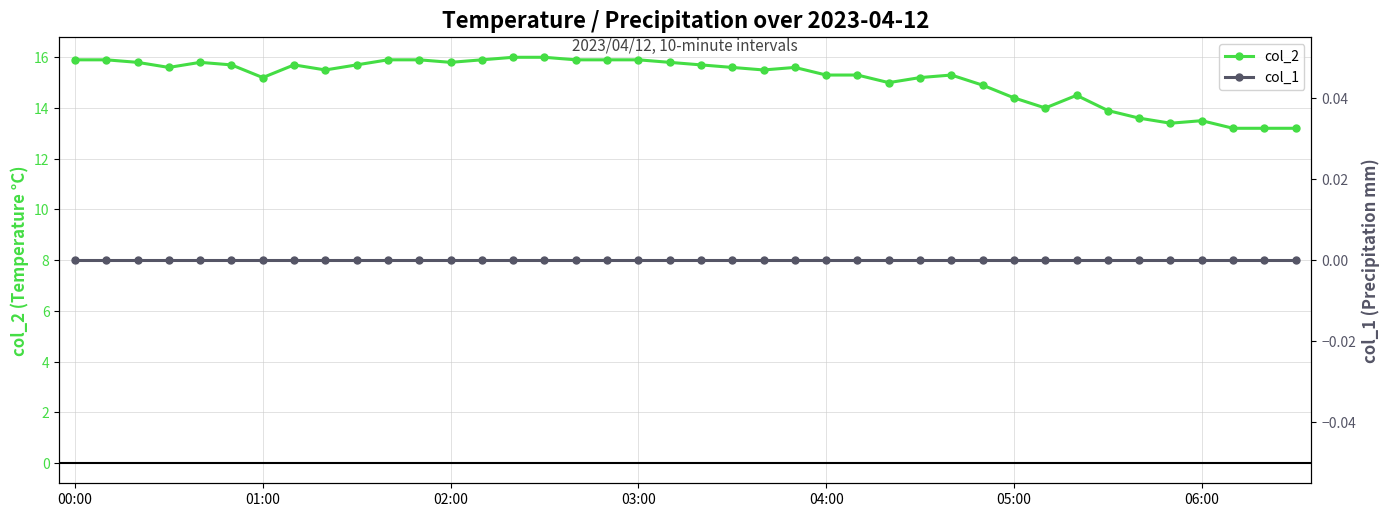

How many interior local valleys does the col_2 series have?

8